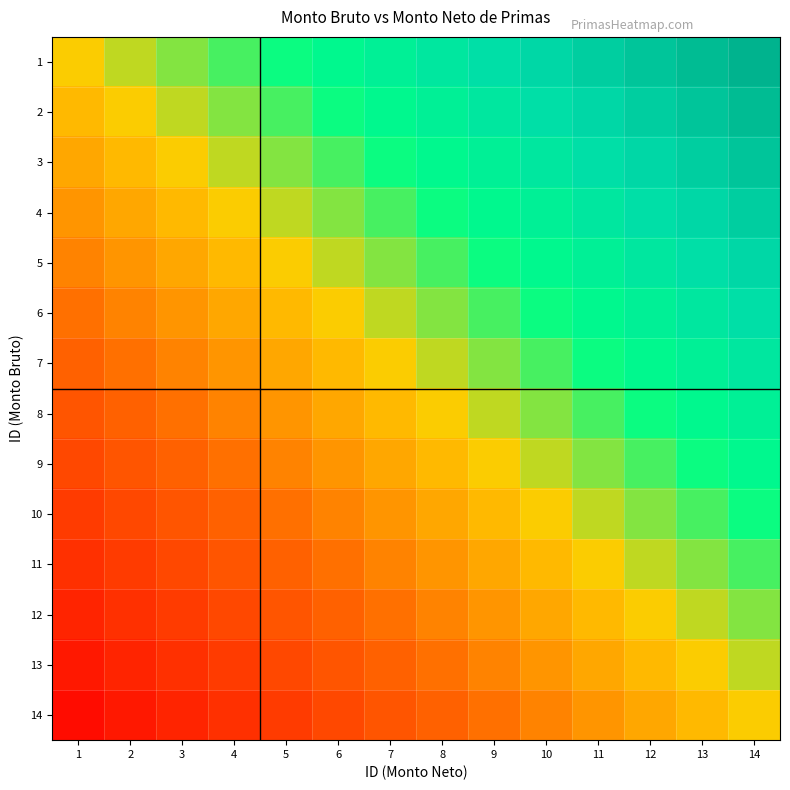

How many categories are shown in the chart?

14